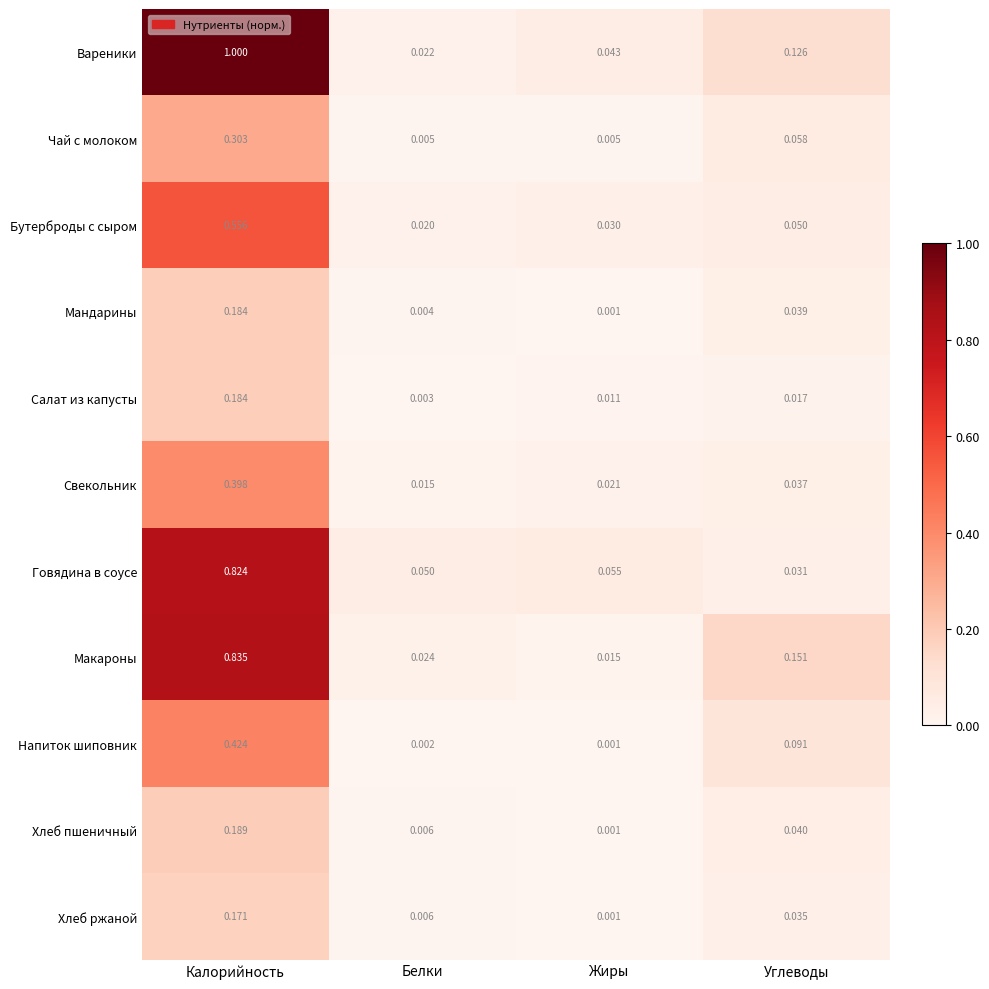

Where is Вареники nearest to the value 0?

Белки